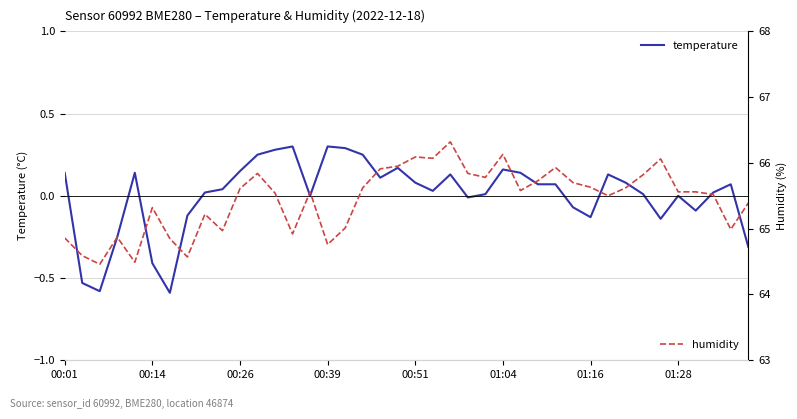

What are all the series names shown in the legend?

temperature, humidity